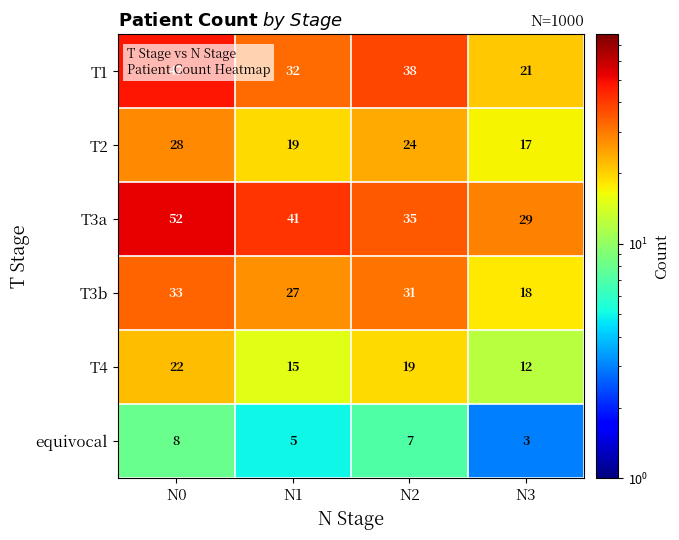

How many values in the T4 series are below 19?

2